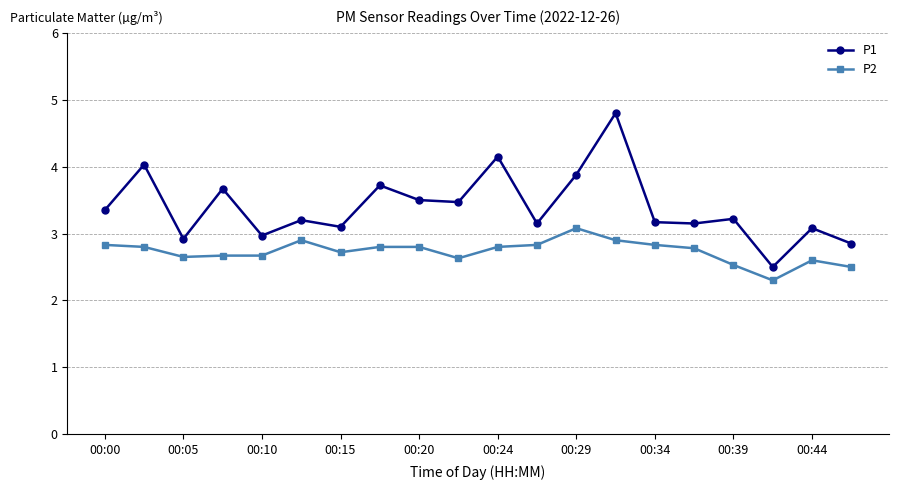

Rank the series by their maximum value, from lowest to highest.

P2, P1